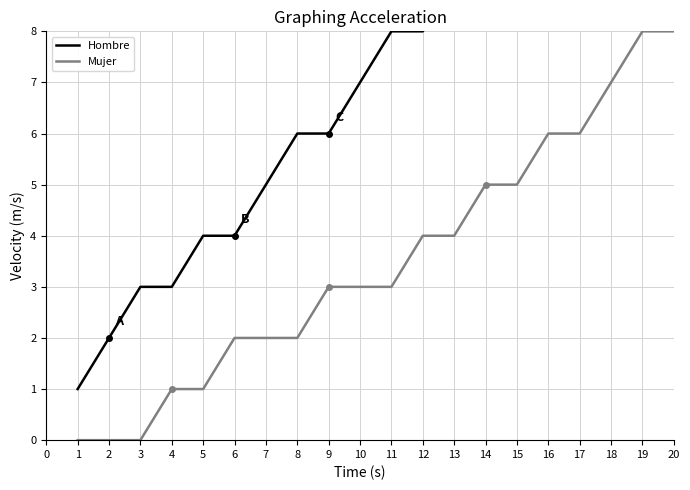

Count the number of categories in the chart.

20